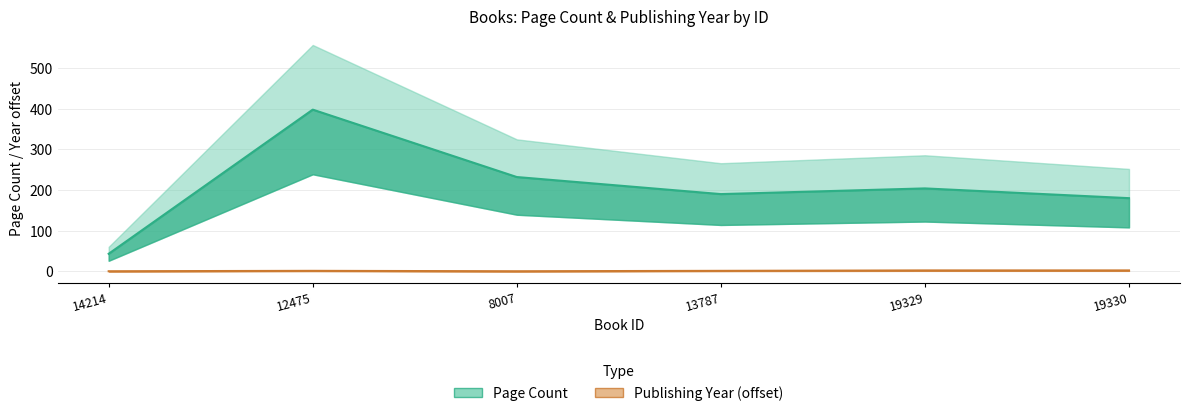

Reading left to right, extract all data points from this chart.

pageCount: 14214=43	12475=398	8007=232	13787=190	19329=204	19330=180
publishingYear: 14214=0	12475=1	8007=0	13787=1	19329=2	19330=2